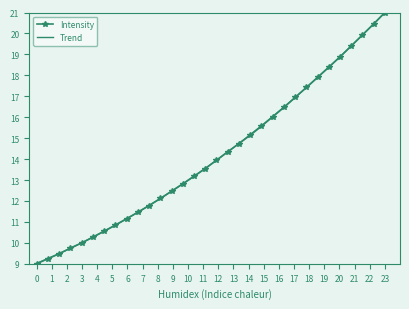

At which label does Intensity reach its peak?

23